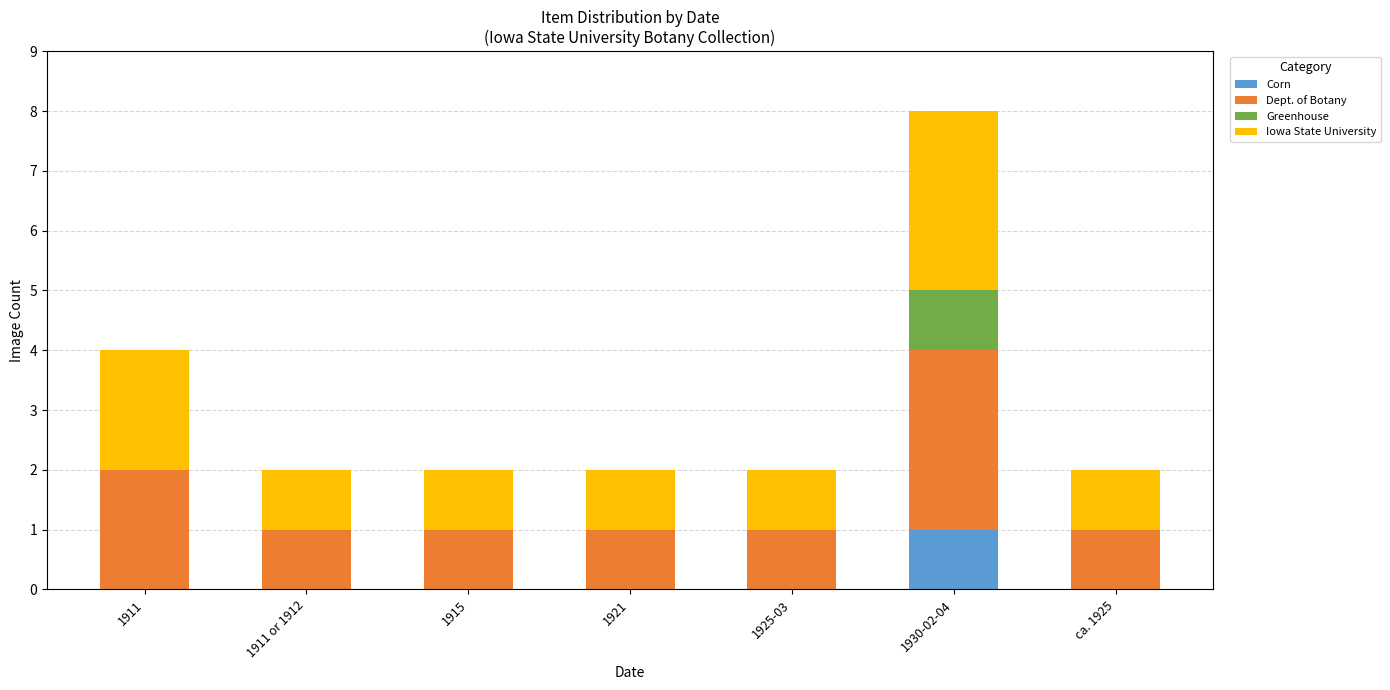

Reading left to right, list the values for the Corn series.

1911=0	1911 or 1912=0	1915=0	1921=0	1925-03=0	1930-02-04=1	ca. 1925=0